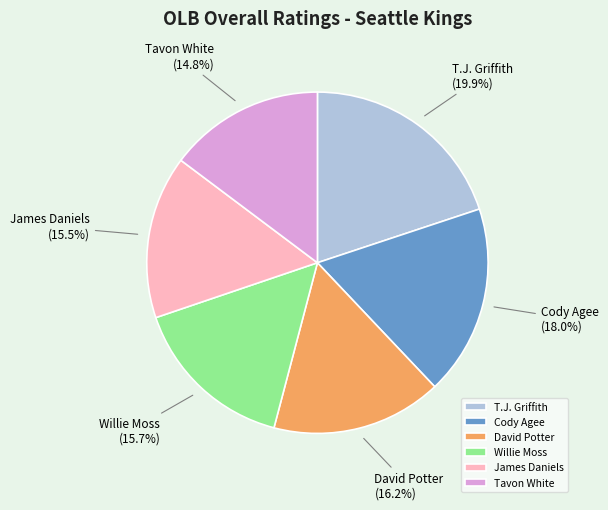

The Tavon White slice represents 15% of the pie. True or false?

True